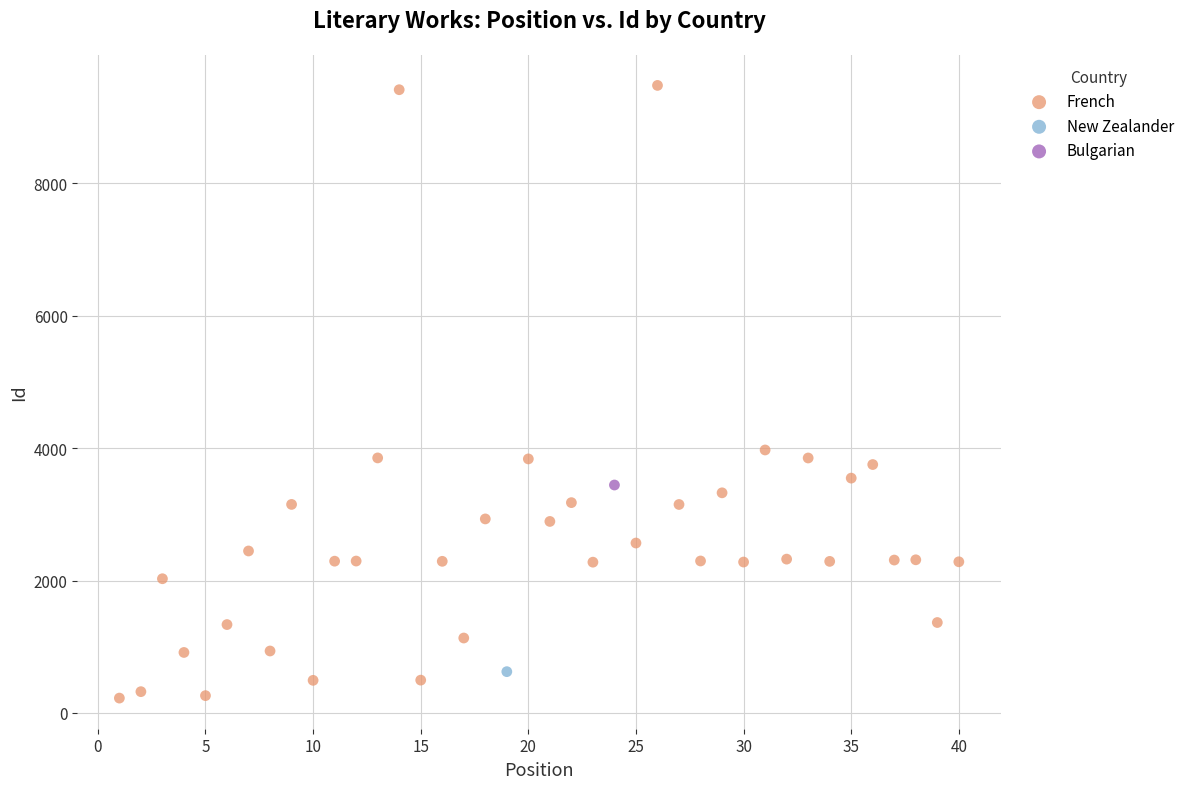

What are all the series names shown in the legend?

French, New Zealander, Bulgarian